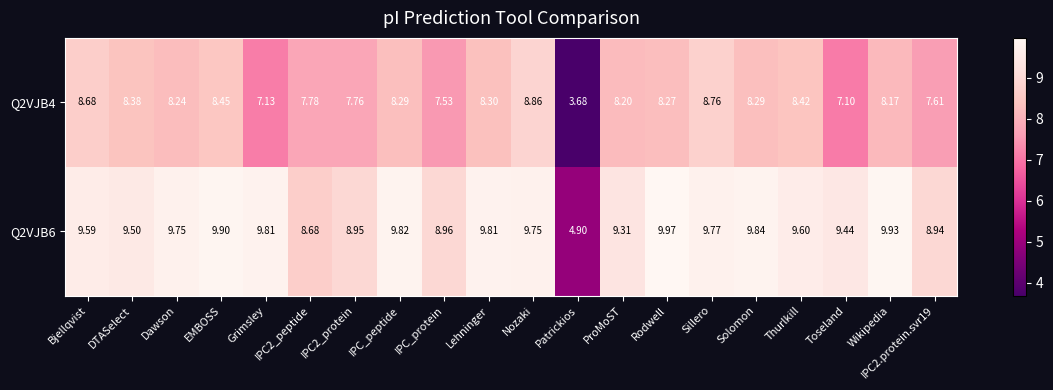

Where does the Q2VJB6 series first go above 9?

Bjellqvist